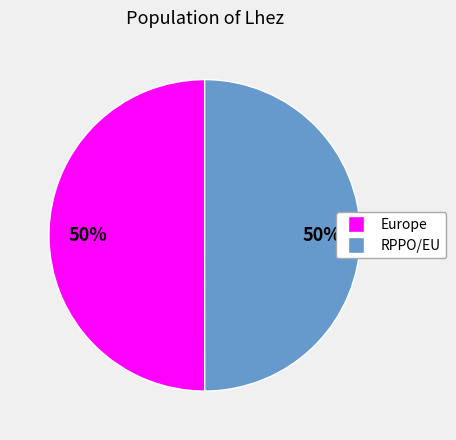

To the nearest percent, what percentage of the pie is Europe?

50%